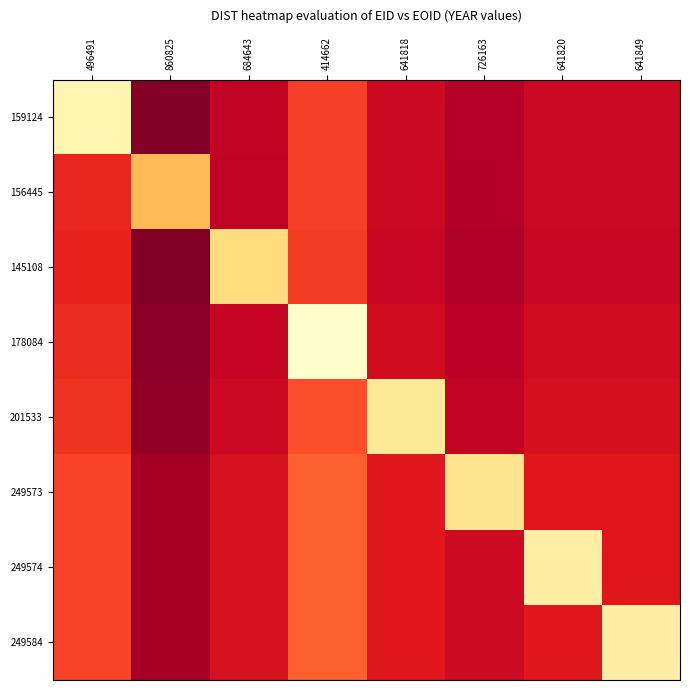

Count the number of categories in the chart.

8